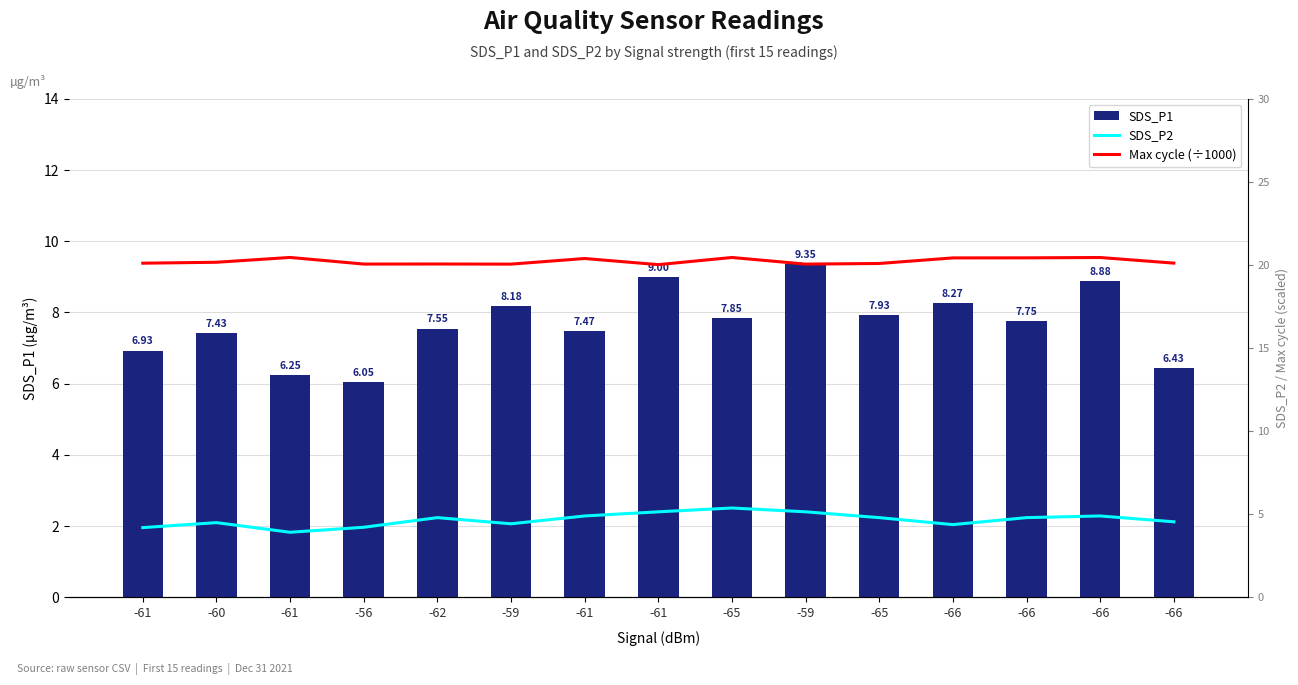

What is the sum of the Max cycle (÷1000) values at -65 and -66?

40.5